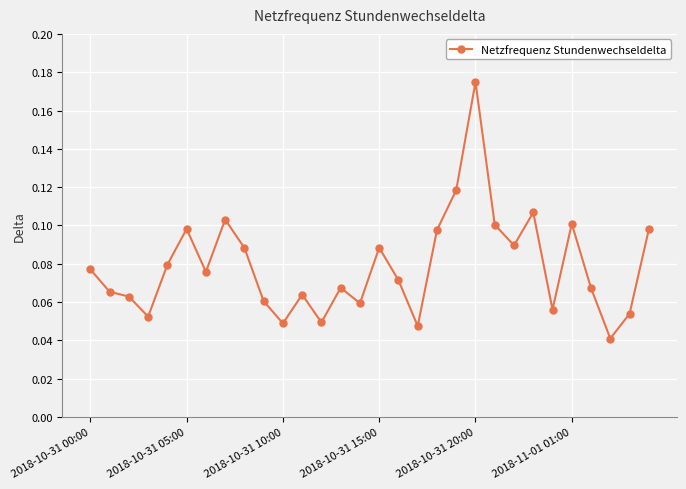

How many values are between 0 and 1?

30